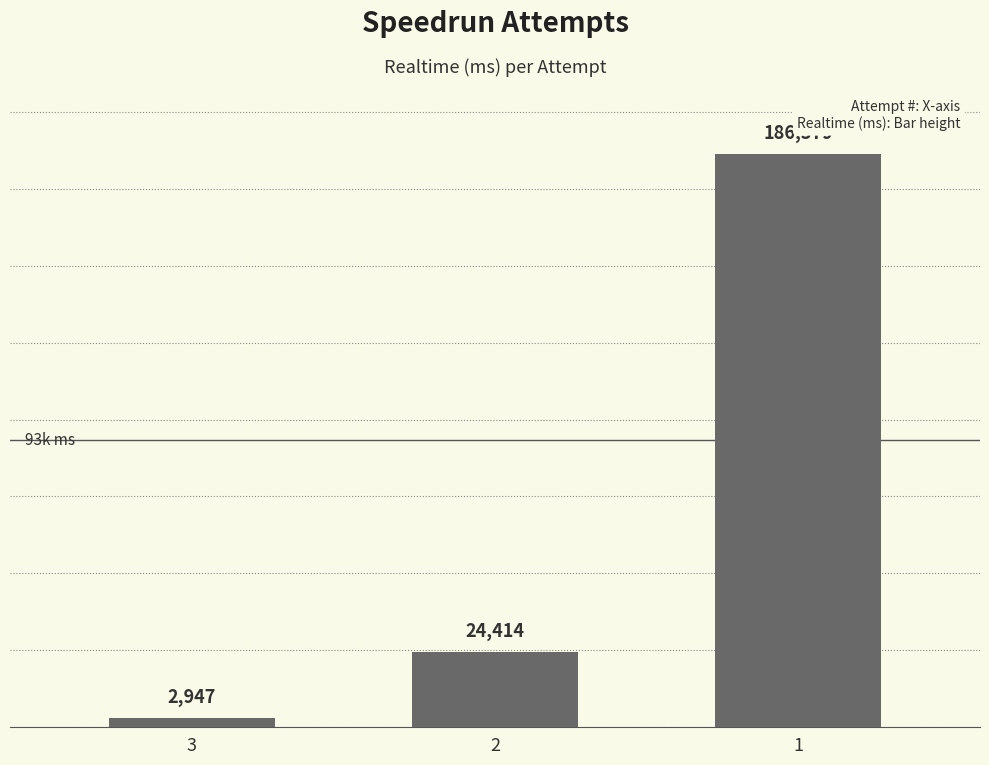

Reading right to left, extract all data points from this chart.

186379	24414	2947